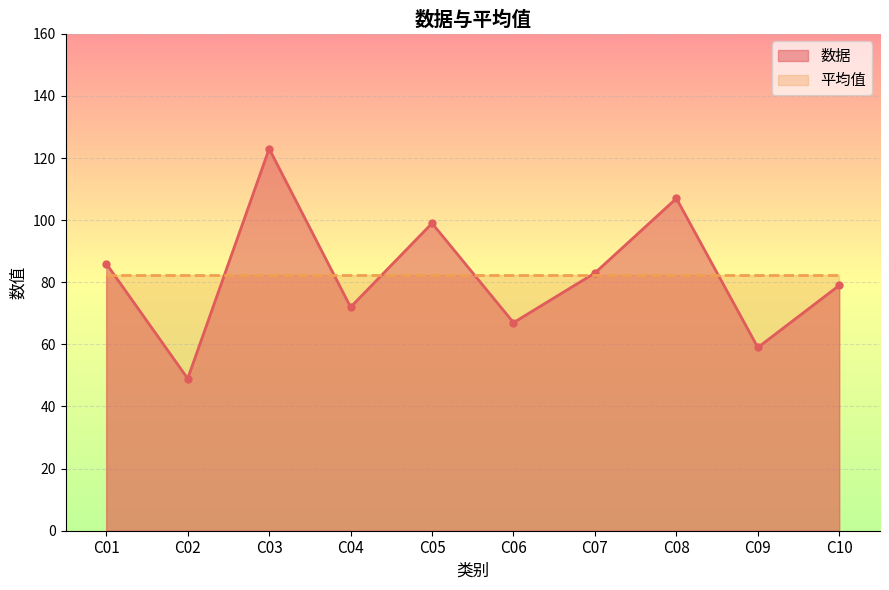

Which has a higher value, C01 or C07?

C01